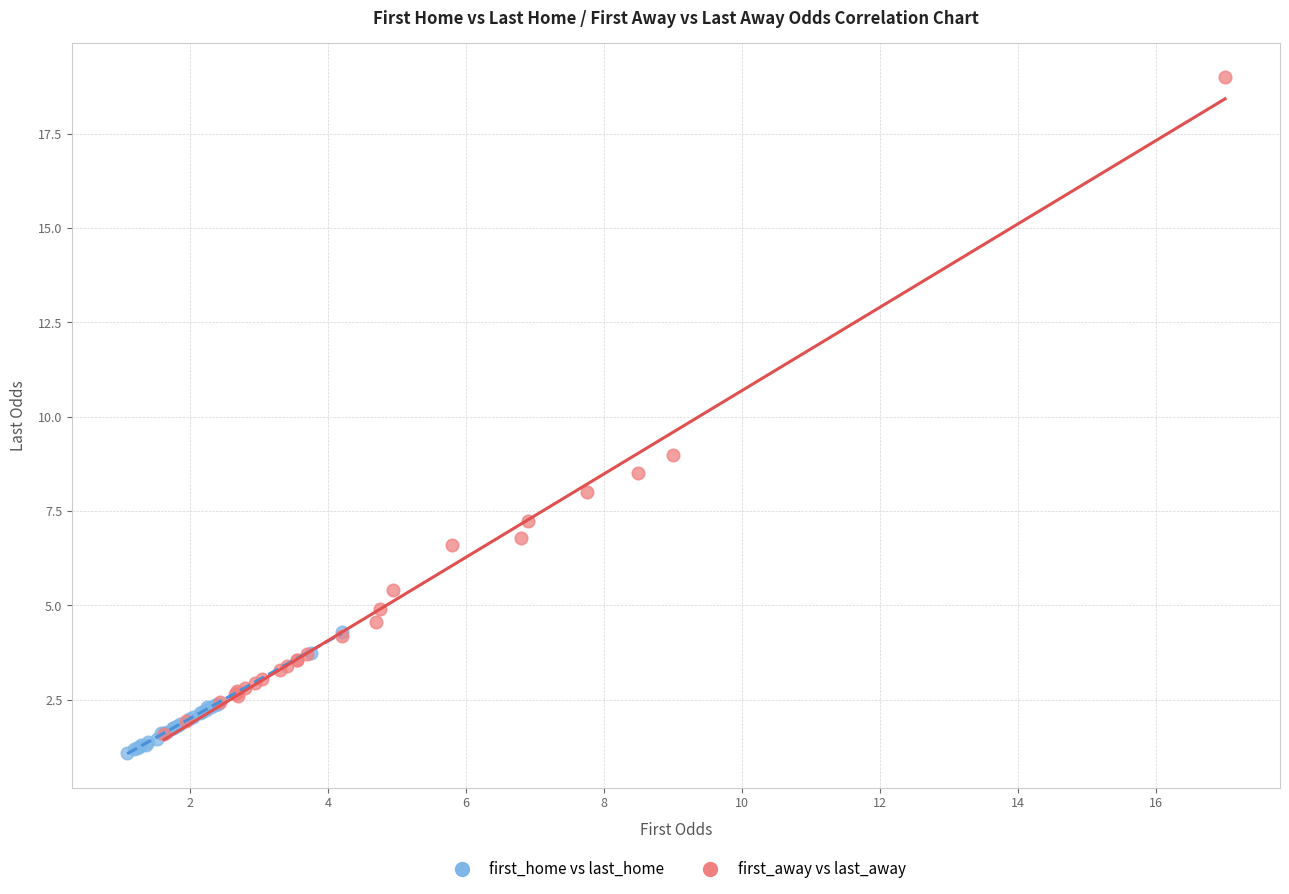

What are all the series names shown in the legend?

first_home vs last_home, first_away vs last_away